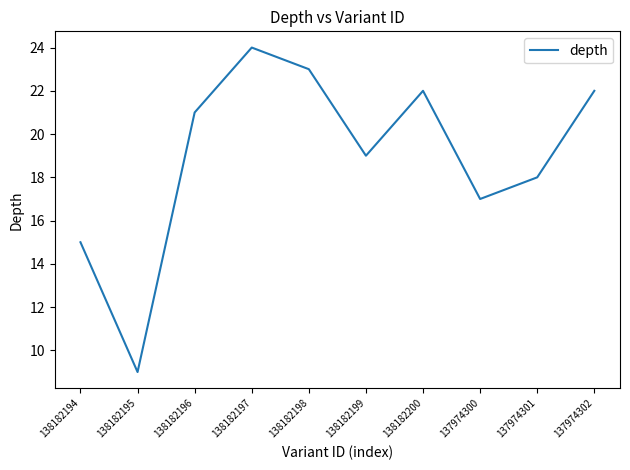

What is the difference between the values at 137974302 and 138182197?

2